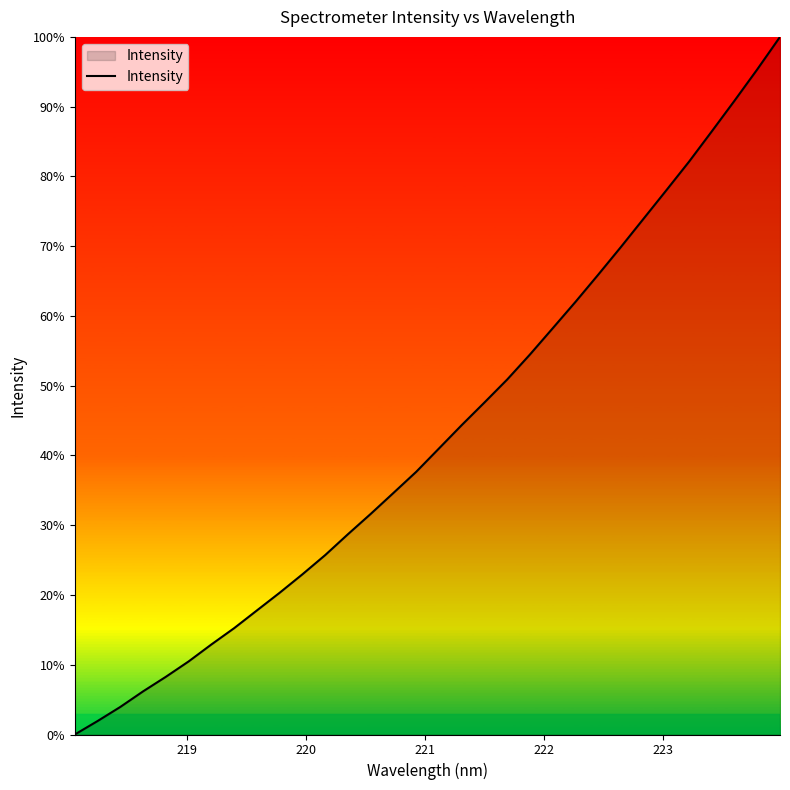

Reading right to left, transcribe all the data shown in this chart.

100.0	95.4	90.9	86.5	82.1	78.0	74.0	69.9	65.9	62.0	58.2	54.5	50.9	47.6	44.4	41.0	37.7	34.6	31.6	28.7	25.7	23.0	20.3	17.8	15.2	12.9	10.5	8.3	6.2	4.0	1.9	0.0